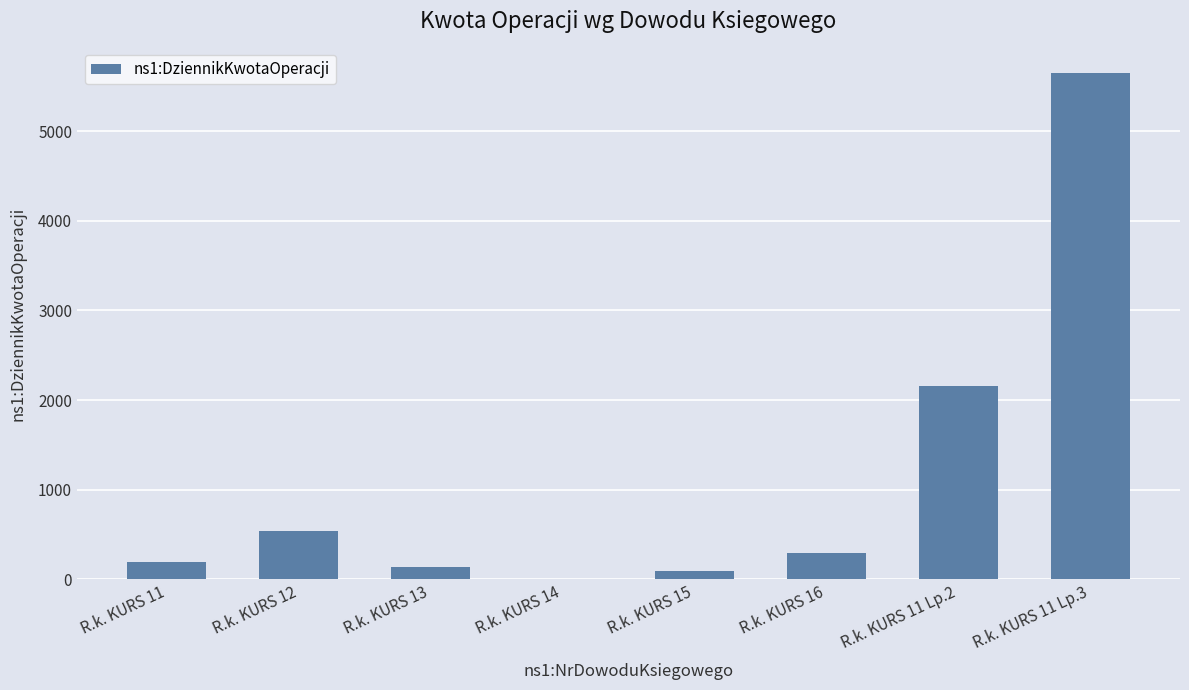

How many data points does each series have?

8